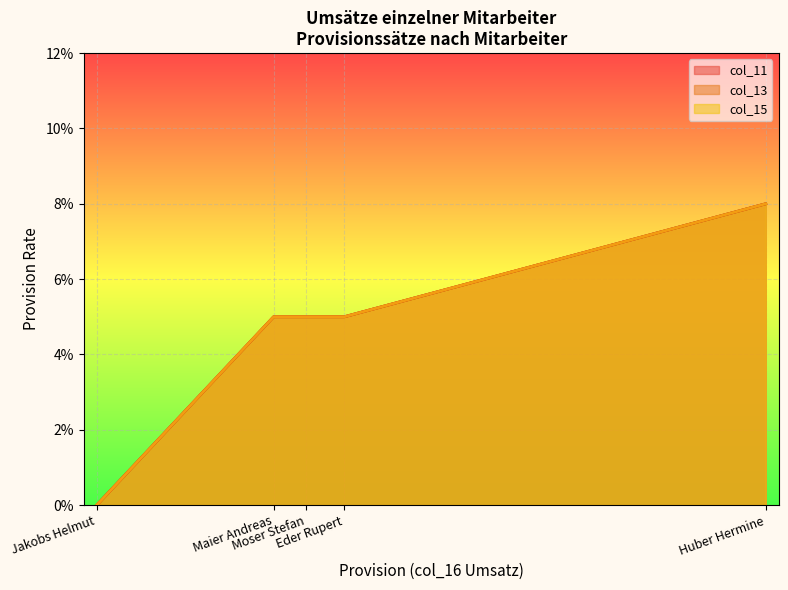

True or false: col_15 and col_13 intersect in this chart.

False